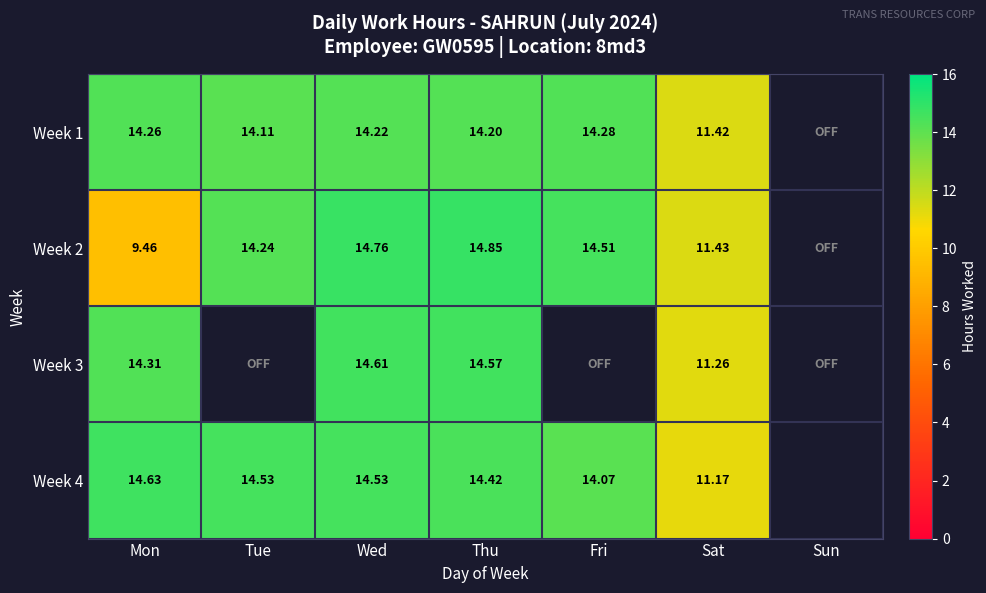

Which label corresponds to the smallest value in the chart?

Sun